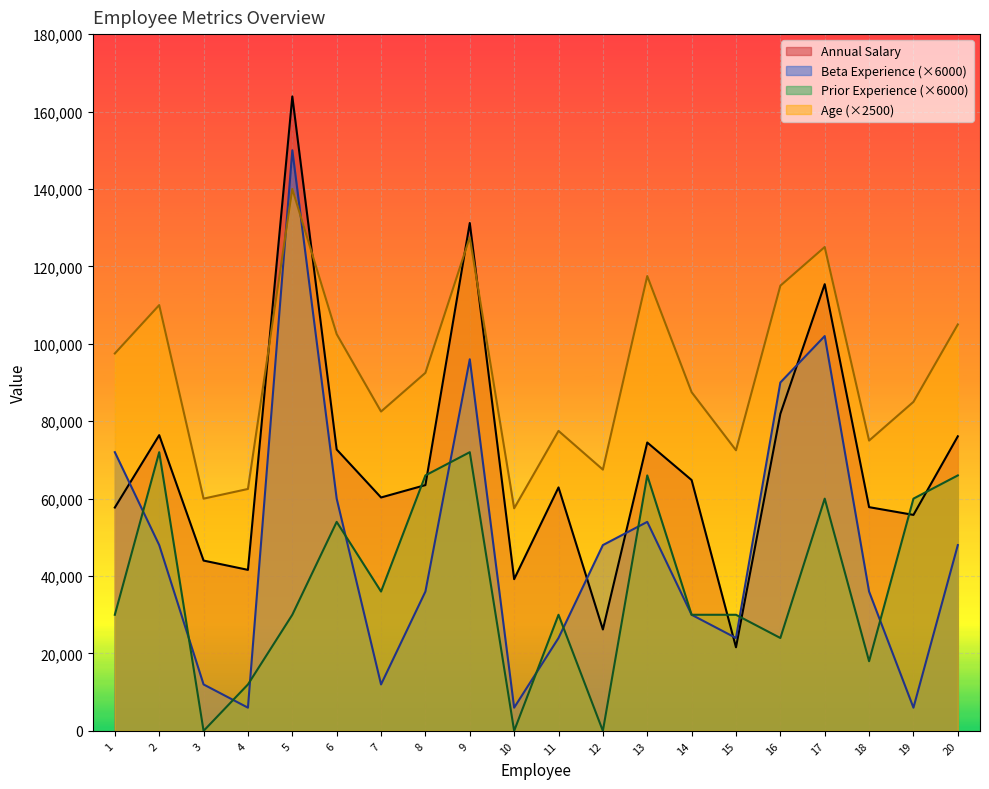

At which label does Annual Salary reach its peak?

5